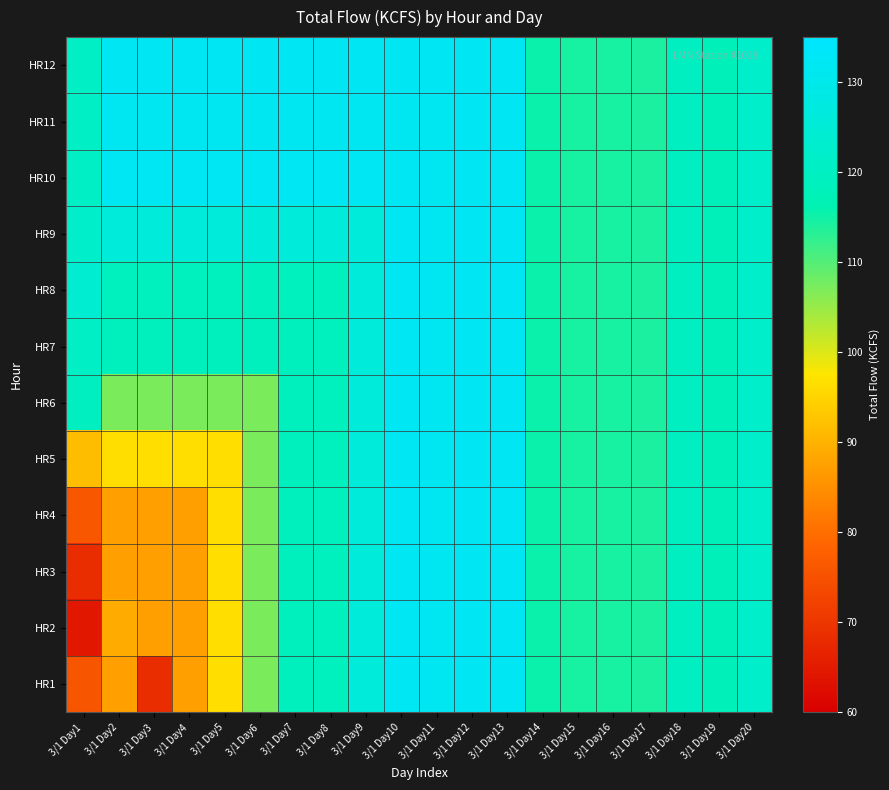

Which category has the highest value across all series?

3/1 Day10